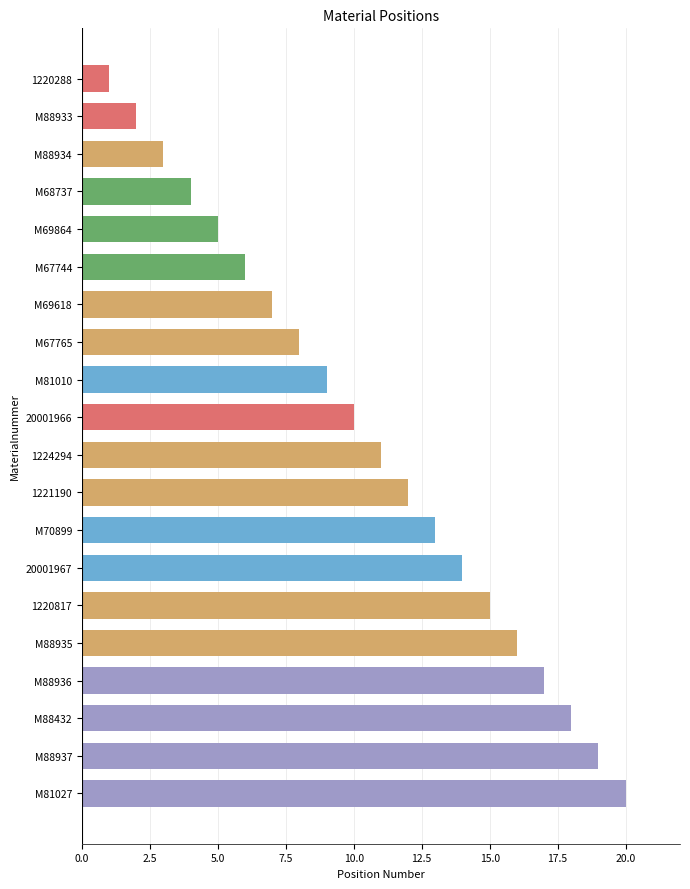

Approximately how many times larger is the value at M81027 compared to M69618?

2.9